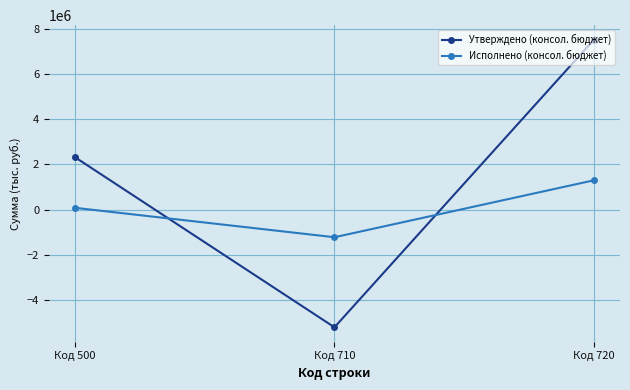

Which category has the highest value across all series?

Код 720